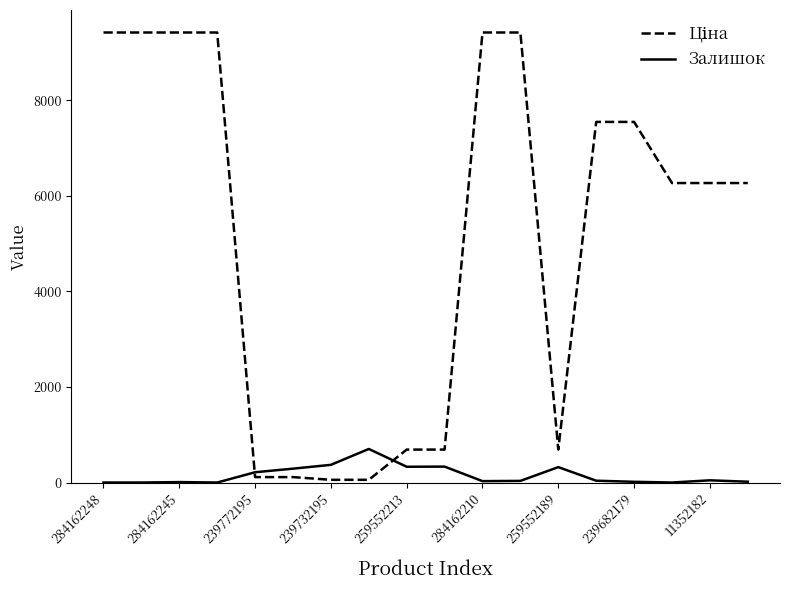

What is the difference between the maximum and minimum values in the Залишок series?

702.0